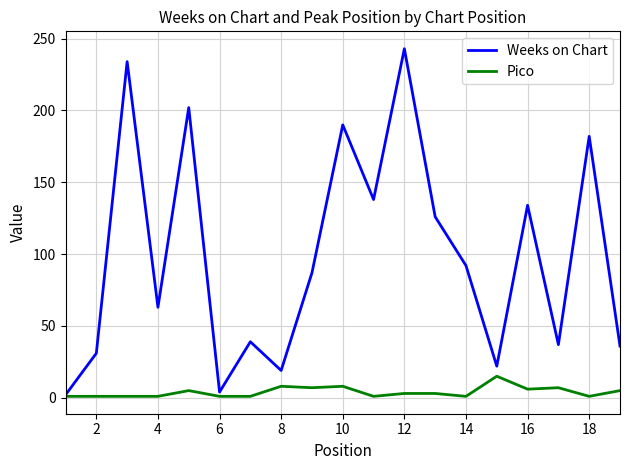

Which series has the widest spread of values?

Weeks on Chart